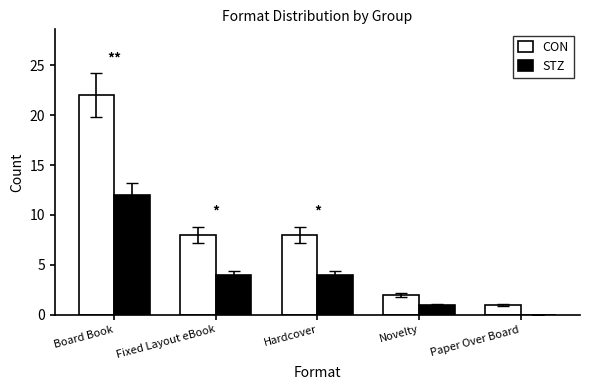

What is the sum of the CON values at Hardcover and Board Book?

30